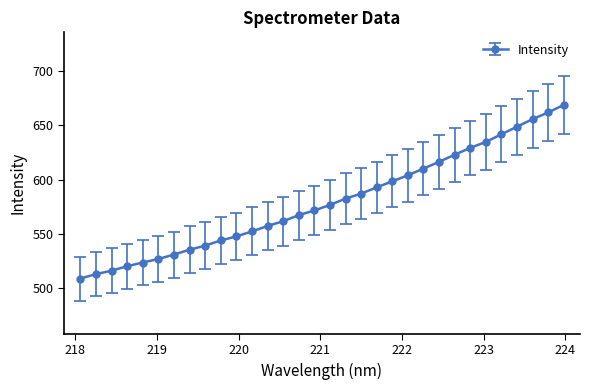

True or false: there are more than 0 points higher than both neighbors.

False